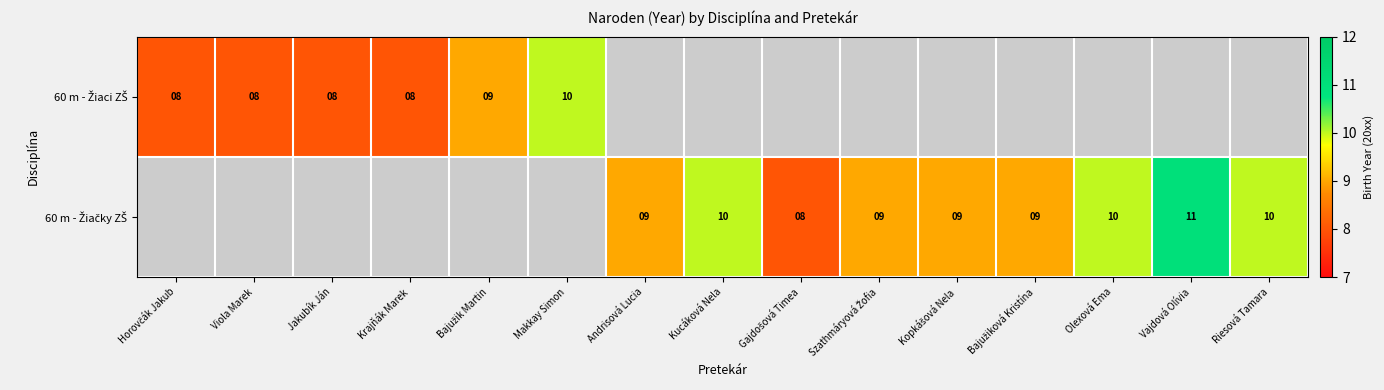

What is the minimum value shown in the chart?

8.0